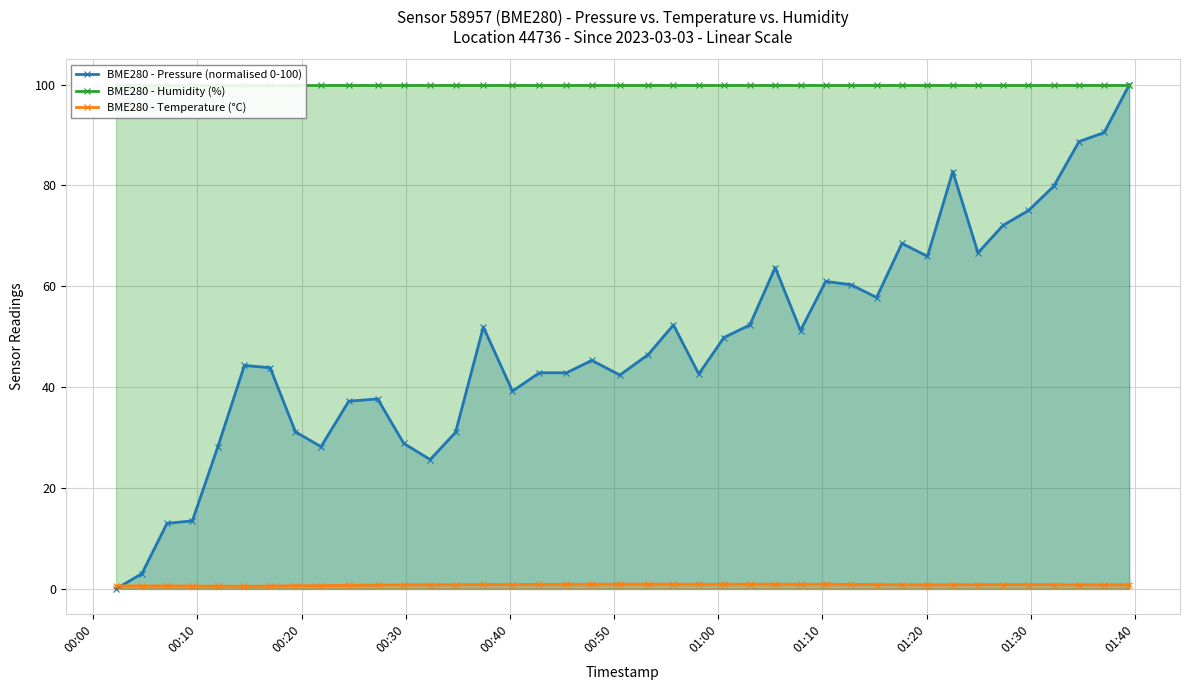

Which label corresponds to the smallest value in the chart?

00:00